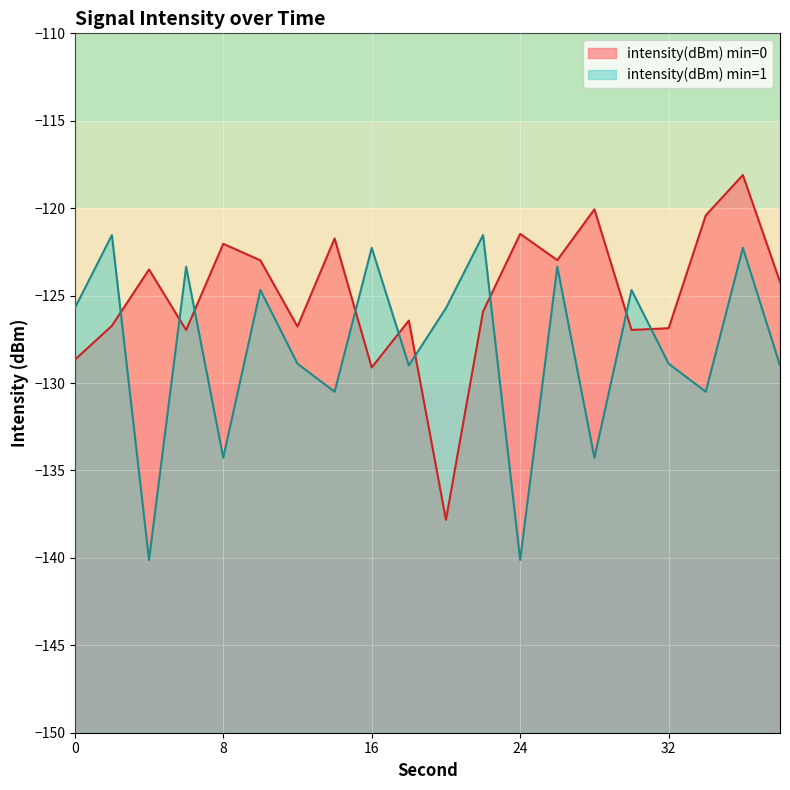

What is the average value?

-125.0